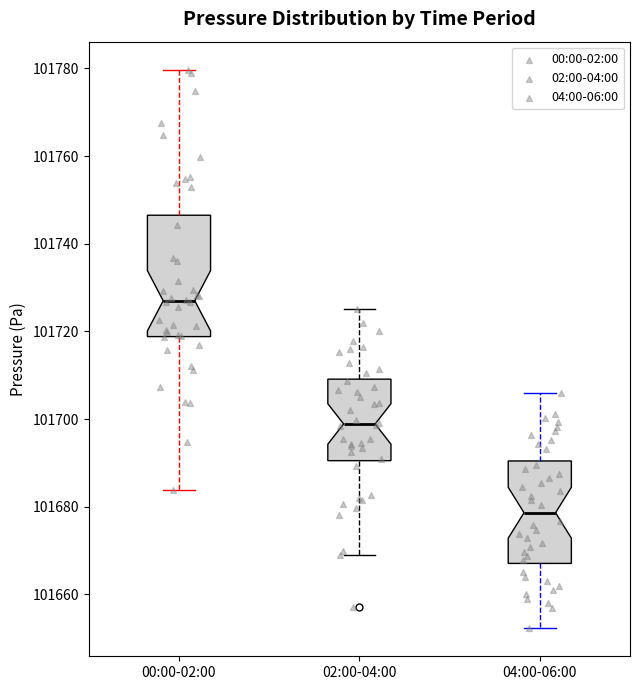

Which box has the highest median line?

00:00-02:00